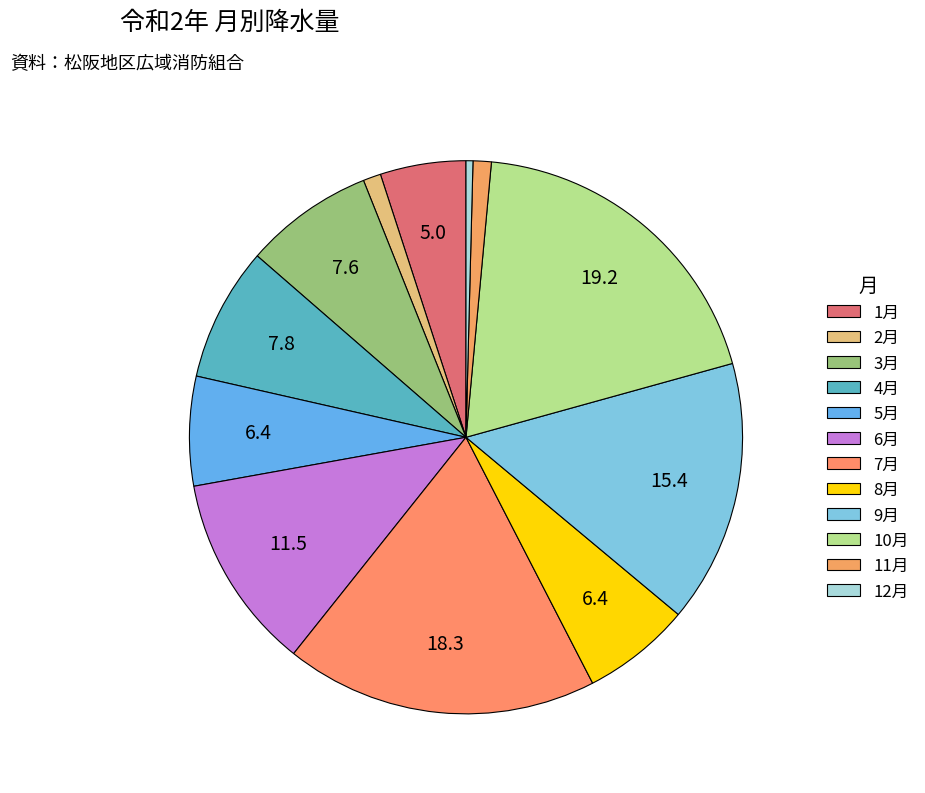

Rank the categories by value from highest to lowest.

10月, 7月, 9月, 6月, 4月, 3月, 5月, 8月, 1月, 11月, 2月, 12月